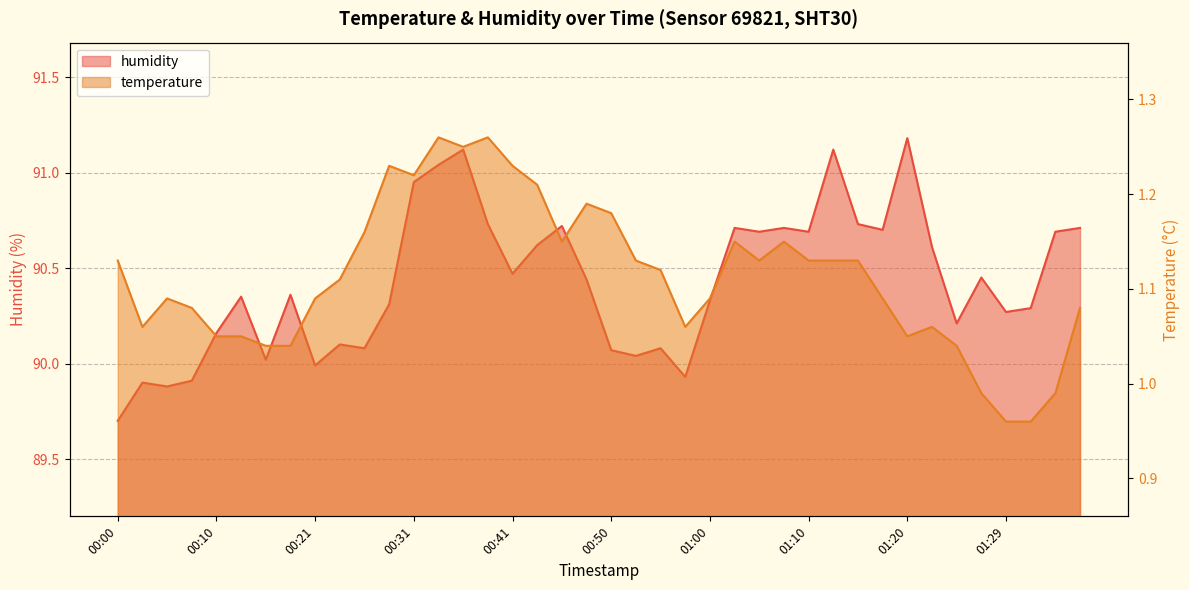

Which series has the largest range (max minus min)?

humidity